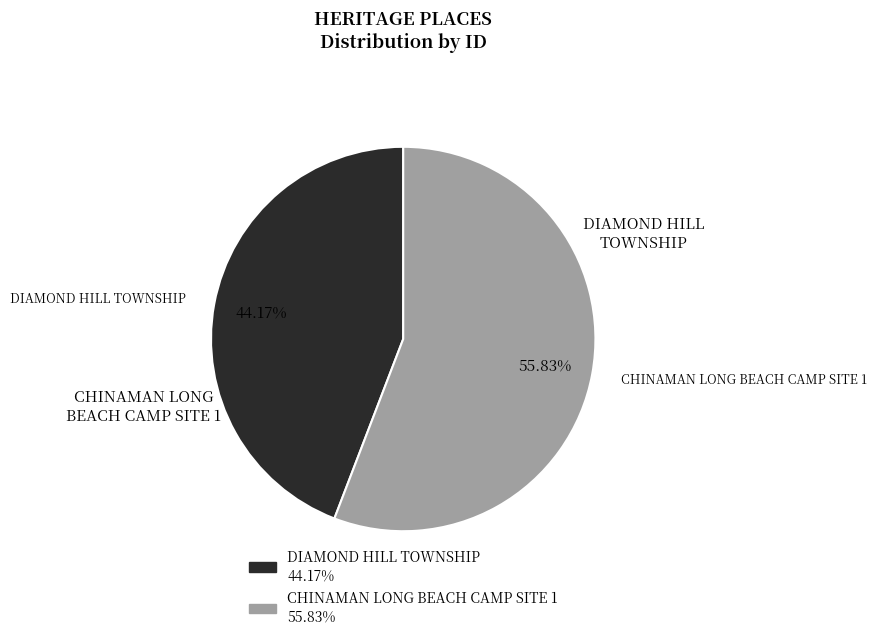

Combined, what portion of the pie is CHINAMAN LONG BEACH CAMP SITE 1 and DIAMOND HILL TOWNSHIP?

100.0%